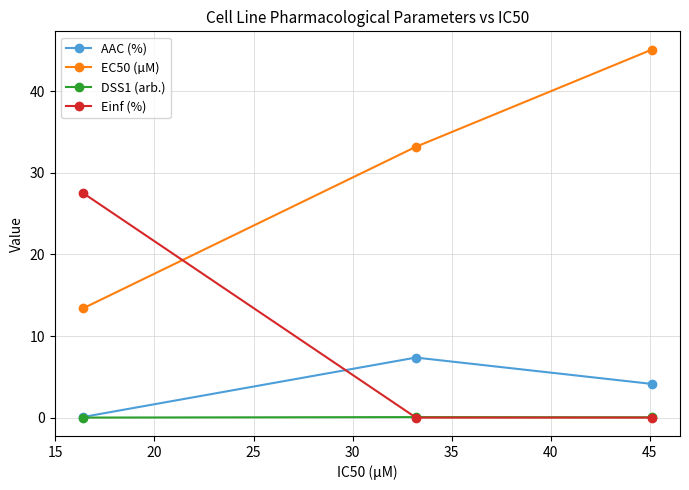

How many data points in AAC (%) are above 4?

2